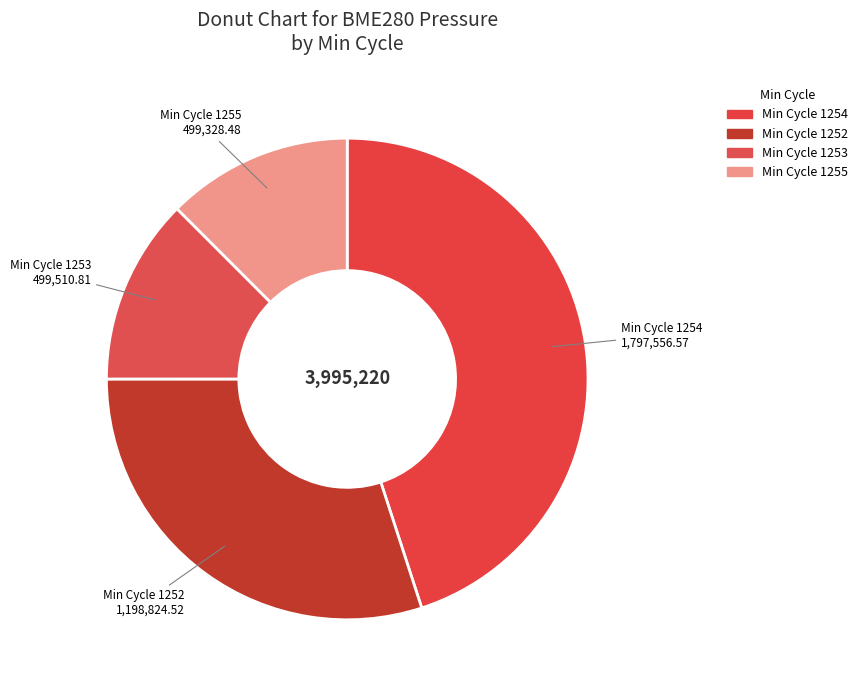

How many slices are in this pie chart?

4